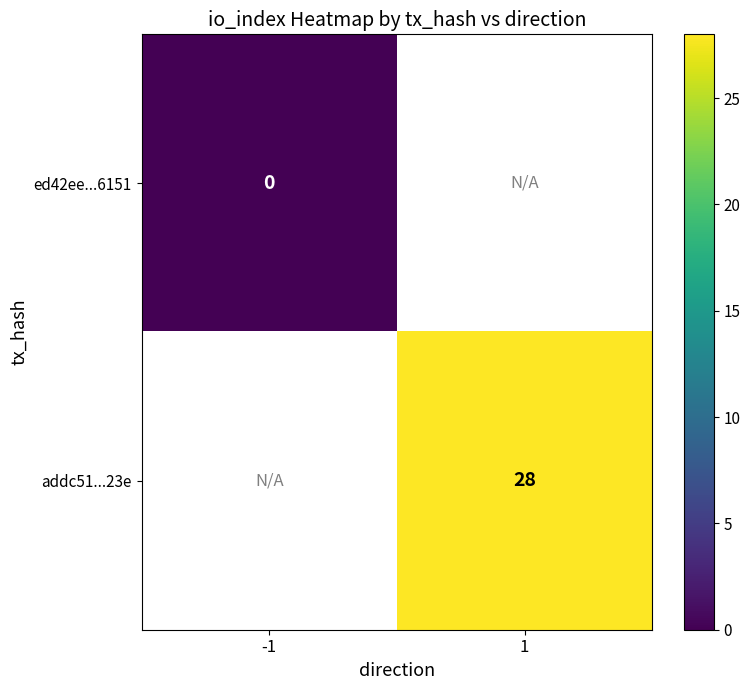

Which label corresponds to the smallest value in the chart?

-1